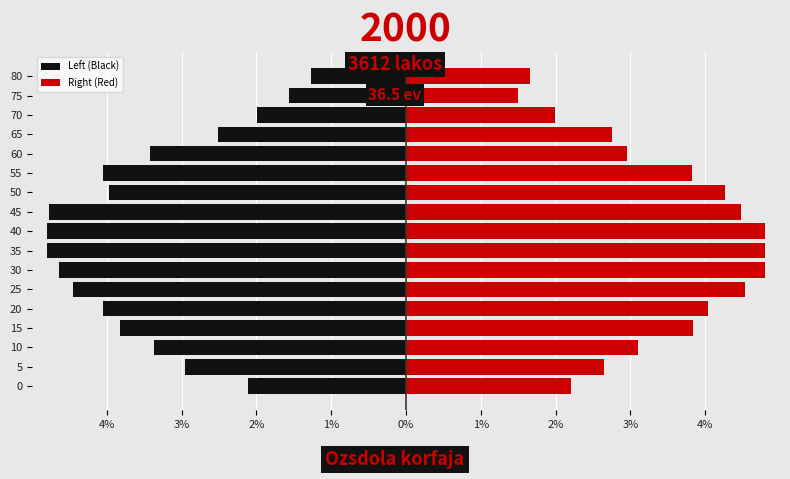

Reading left to right, transcribe all the data shown in this chart.

Left (Black): -2.1	-3.0	-3.4	-3.8	-4.1	-4.4	-4.6	-4.8	-4.8	-4.8	-4.0	-4.0	-3.4	-2.5	-2.0	-1.6	-1.3
Right (Red): 2.2	2.6	3.1	3.8	4.0	4.5	4.8	4.8	4.8	4.5	4.3	3.8	3.0	2.8	2.0	1.5	1.7